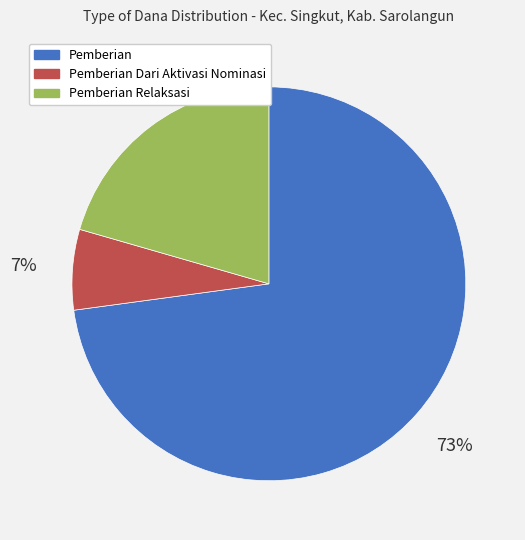

Combined, do Pemberian and Pemberian Relaksasi account for over 50%?

Yes